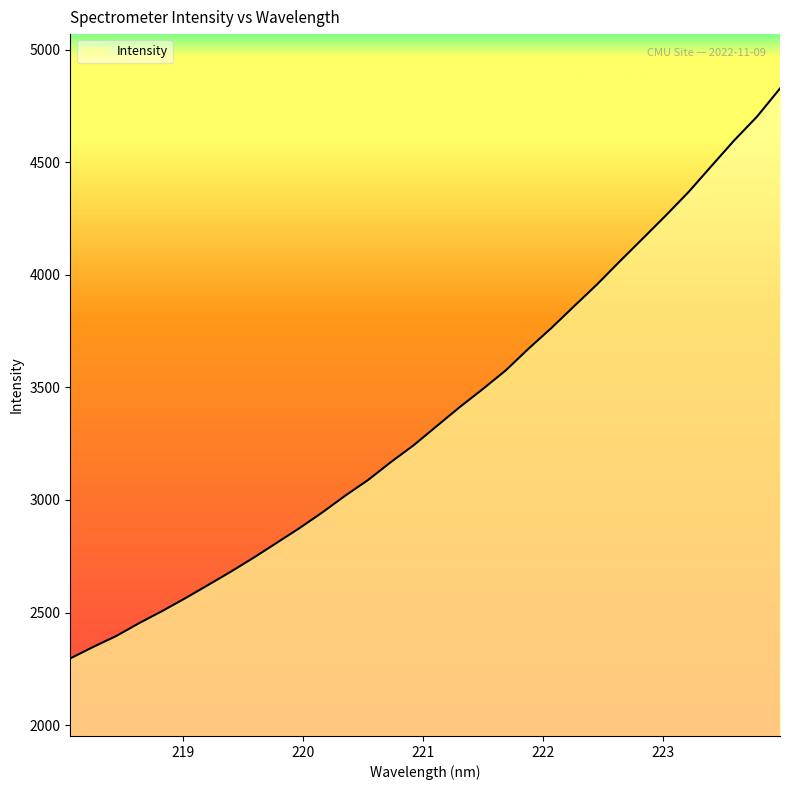

What is the smallest value displayed?

2296.2